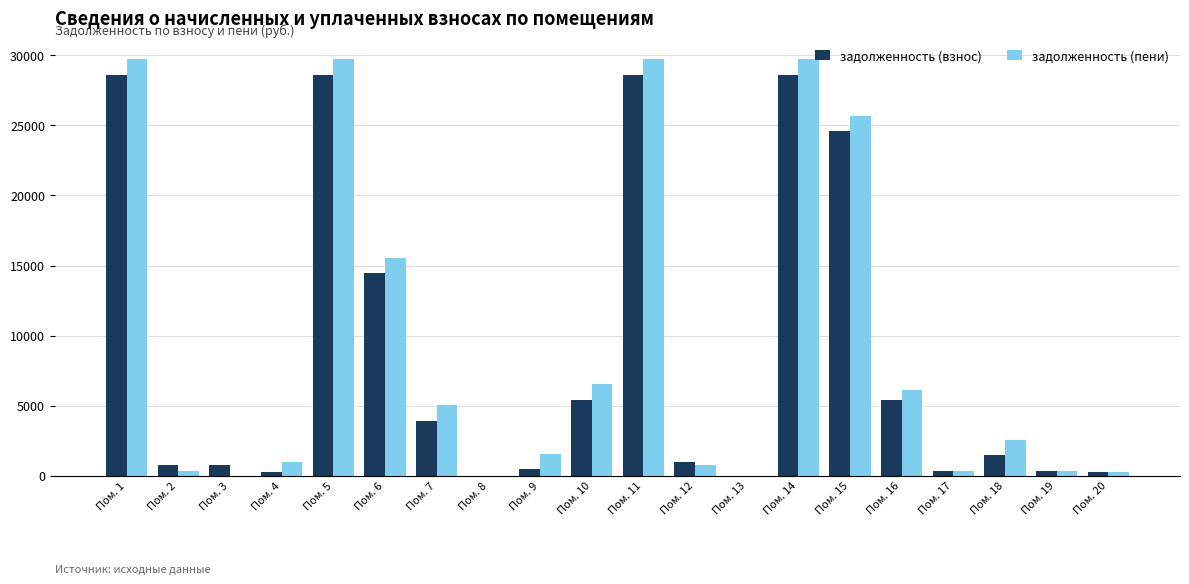

Is the value of задолженность (пени) at Пом. 12 greater than the value of задолженность (взнос) at Пом. 15?

No